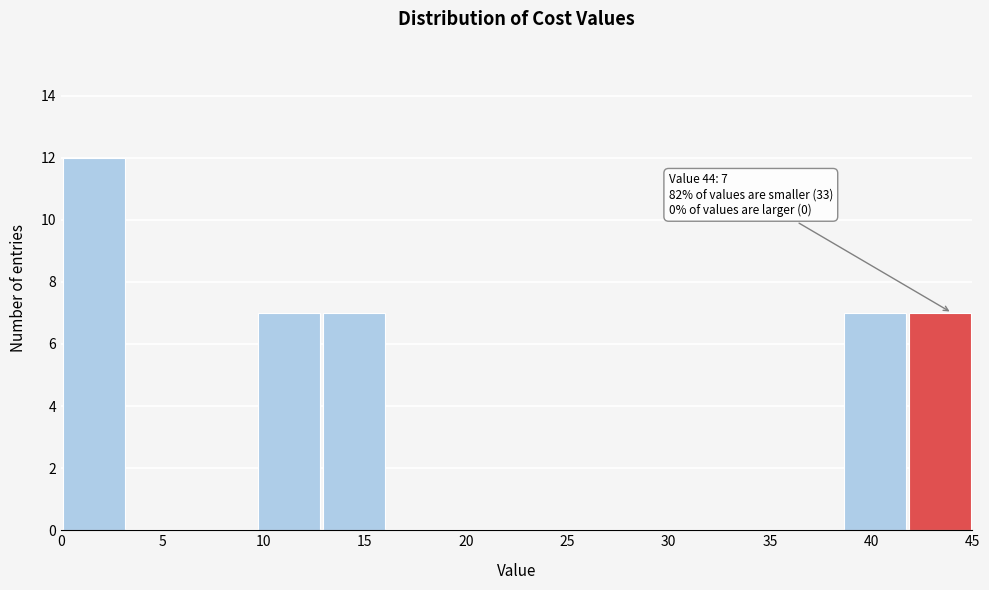

Over which range of the x-axis is the bar tallest?

0.0 to 3.0